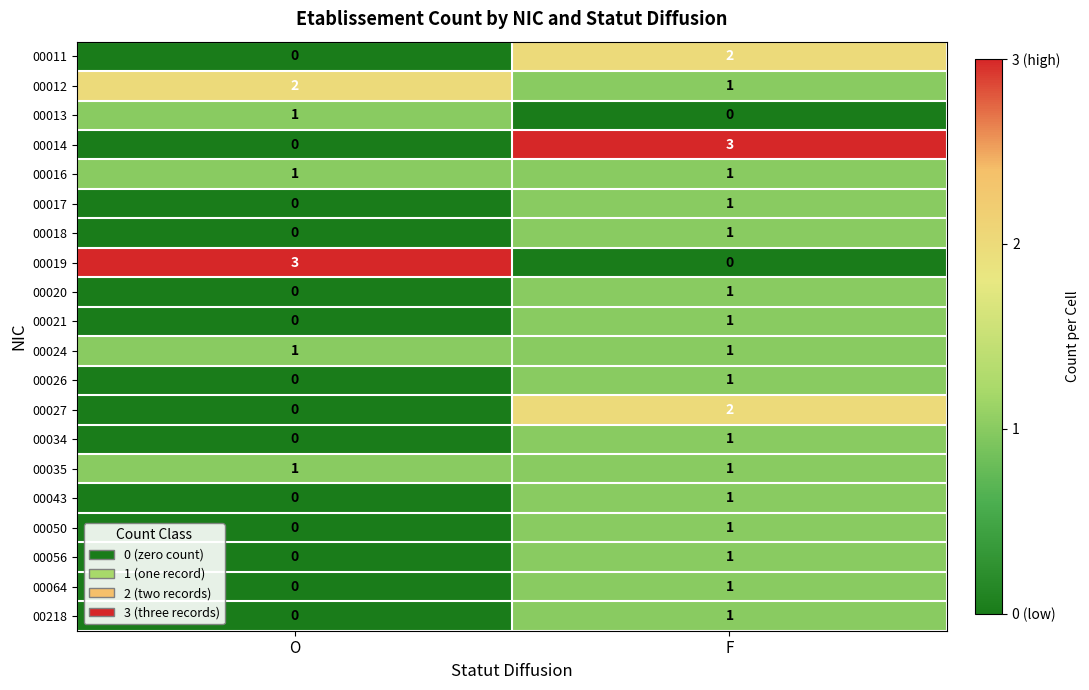

List the labels in order of 00018 value, smallest first.

O, F